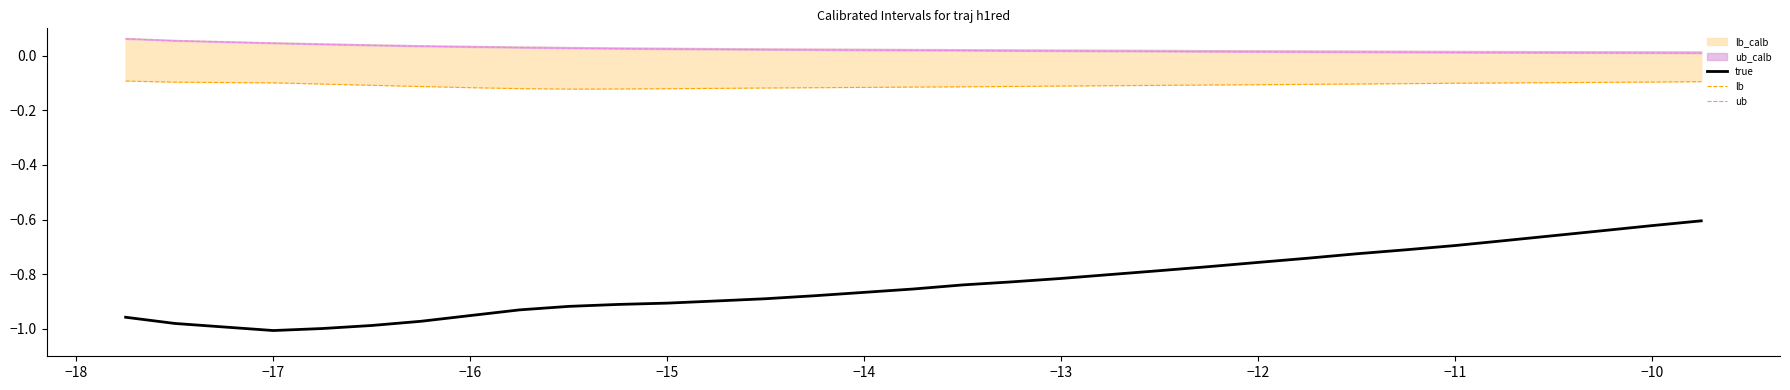

Reading left to right, list all the values displayed in this chart.

true: -1.0	-1.0	-1.0	-1.0	-1.0	-1.0	-1.0	-0.9	-0.9	-0.9	-0.9	-0.9	-0.9	-0.9	-0.9	-0.8	-0.8	-0.8	-0.8	-0.8	-0.8	-0.8	-0.7	-0.7	-0.7	-0.7	-0.7	-0.6	-0.6	-0.6
lb: -0.1	-0.1	-0.1	-0.1	-0.1	-0.1	-0.1	-0.1	-0.1	-0.1	-0.1	-0.1	-0.1	-0.1	-0.1	-0.1	-0.1	-0.1	-0.1	-0.1	-0.1	-0.1	-0.1	-0.1	-0.1	-0.1	-0.1	-0.1	-0.1	-0.1
ub: 0.1	0.1	0.0	0.0	0.0	0.0	0.0	0.0	0.0	0.0	0.0	0.0	0.0	0.0	0.0	0.0	0.0	0.0	0.0	0.0	0.0	0.0	0.0	0.0	0.0	0.0	0.0	0.0	0.0	0.0